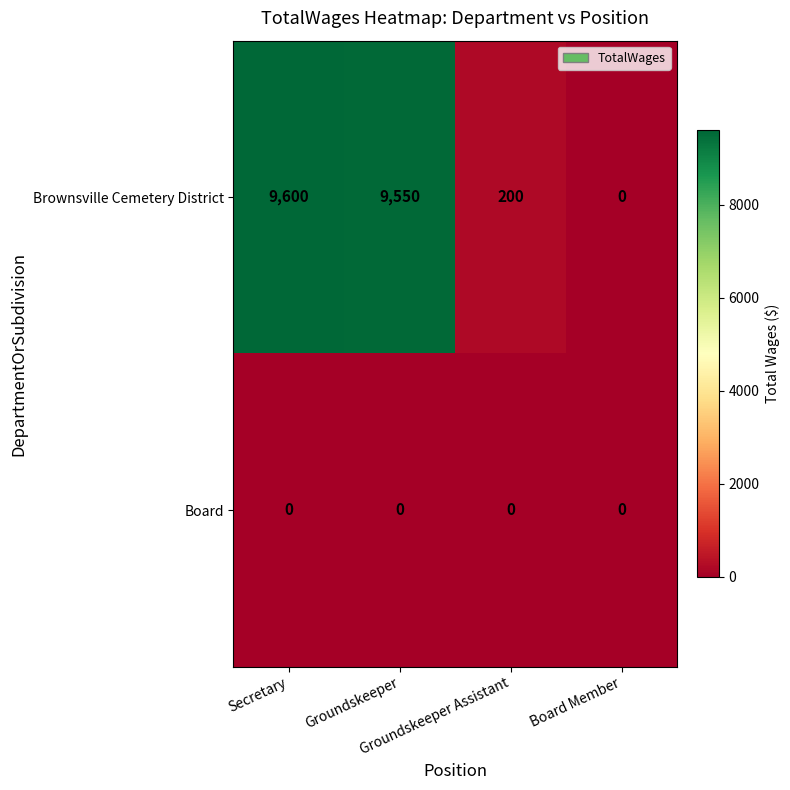

Which series has the widest spread of values?

Brownsville Cemetery District